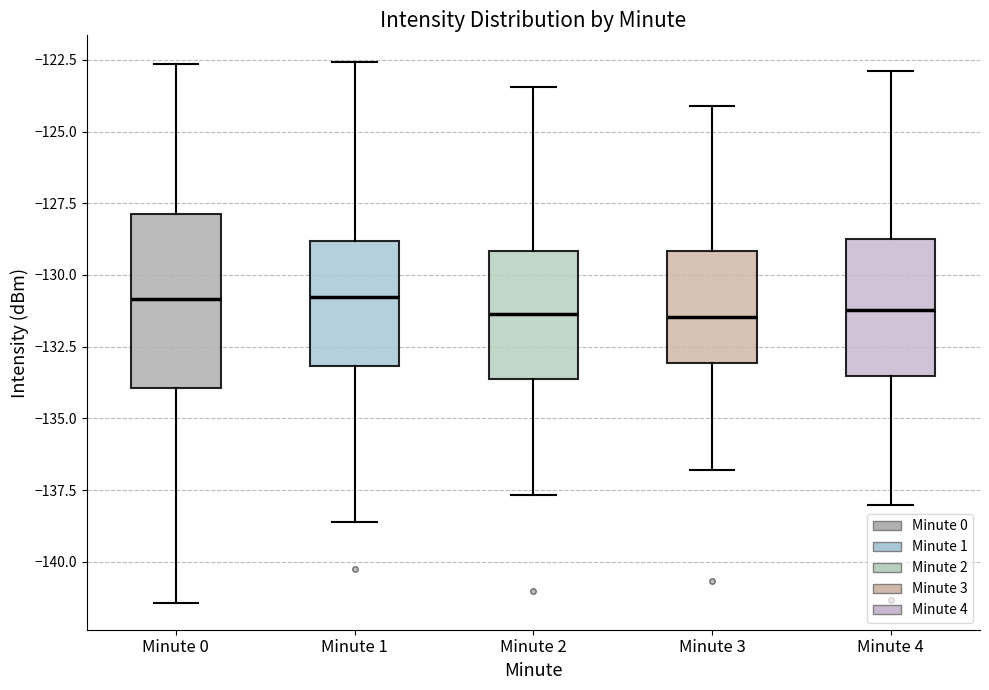

Reading left to right, read every box against the y-axis: the position of its median line, the range the box covers, and the ends of its whiskers. The values are not printed on the chart, so give them approximately, as read against the axis.

Minute 0: median -131.0, box -134.0 to -128.0, whiskers -141.5 to -122.5
Minute 1: median -131.0, box -133.0 to -129.0, whiskers -138.5 to -122.5
Minute 2: median -131.5, box -133.5 to -129.0, whiskers -137.5 to -123.5
Minute 3: median -131.5, box -133.0 to -129.0, whiskers -137.0 to -124.0
Minute 4: median -131.0, box -133.5 to -128.5, whiskers -138.0 to -123.0